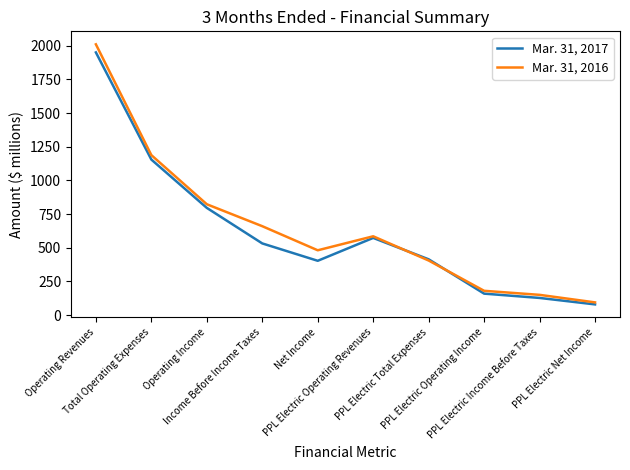

Which series has the widest spread of values?

Mar. 31, 2016